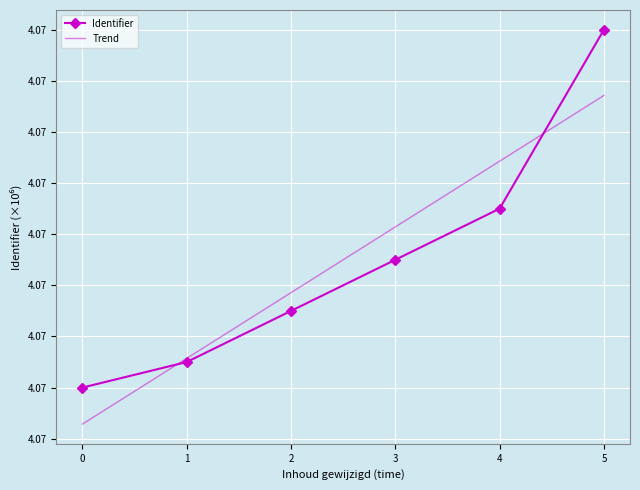

Is it true that the value at 1 is 6.0?

False